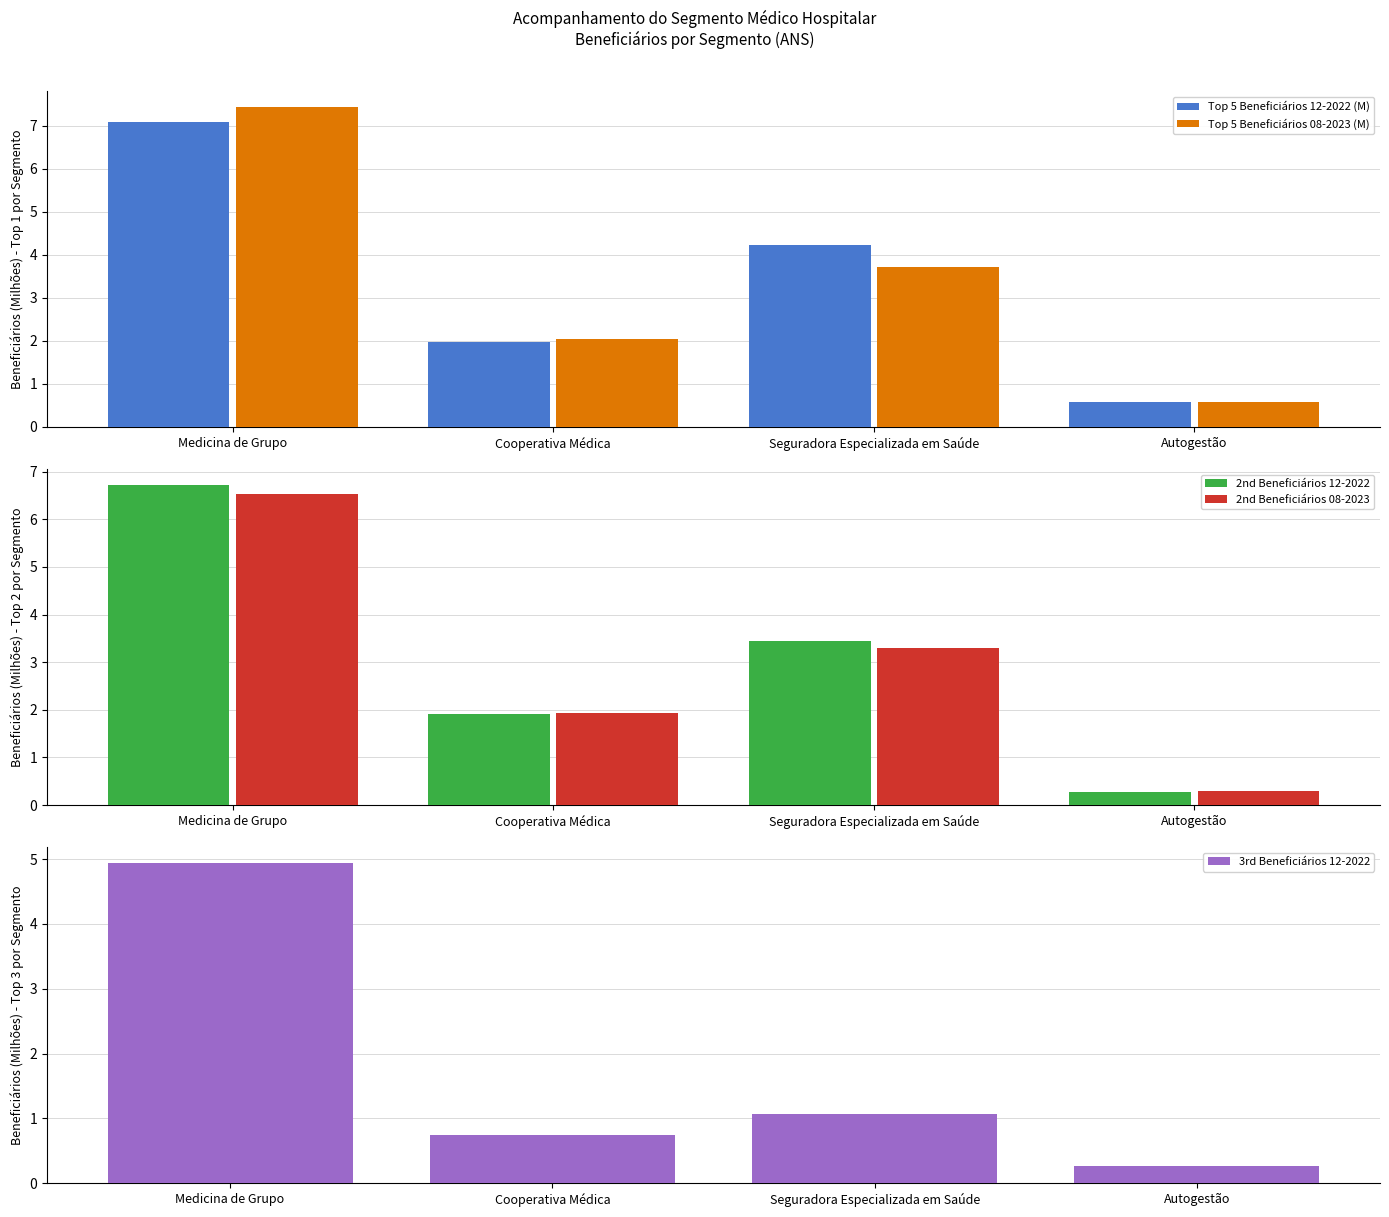

Read the 3rd Beneficiários 12-2022 value at Medicina de Grupo.

4.9